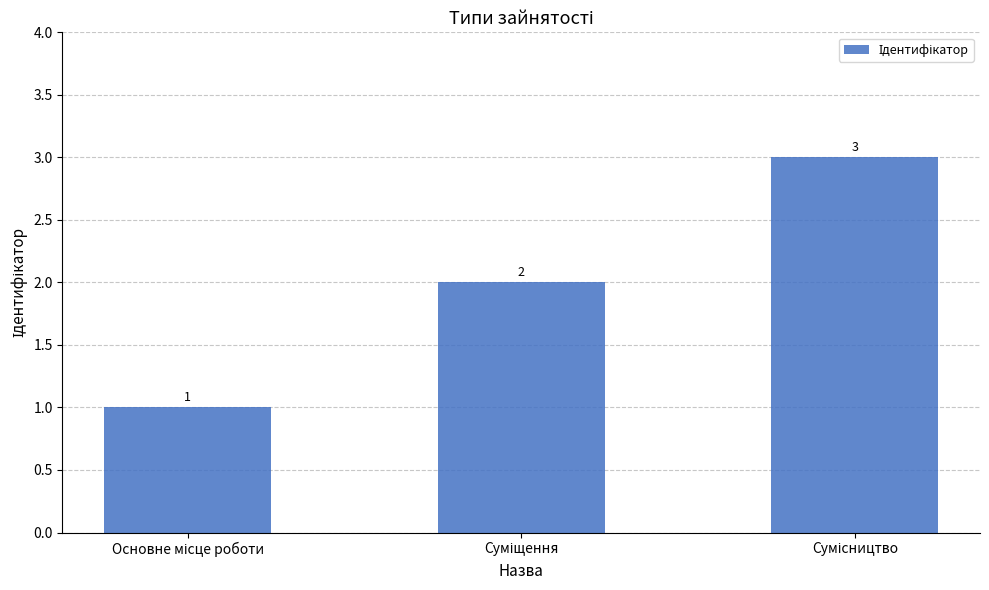

What is the sum of all values?

6